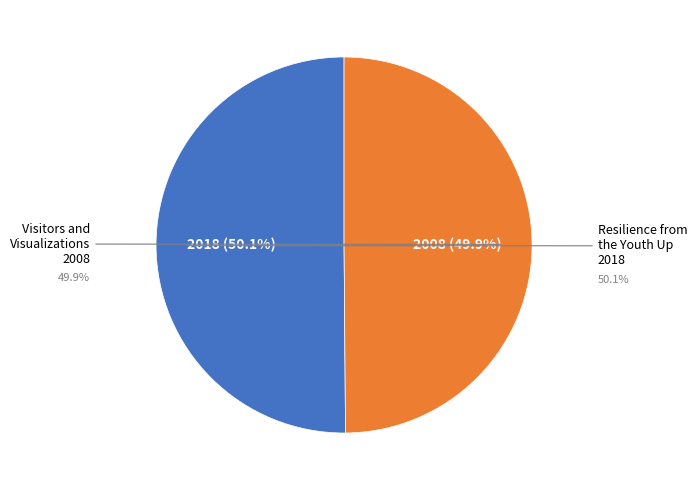

Combined, do Resilience from the Youth Up and Visitors and Visualizations account for over 50%?

Yes